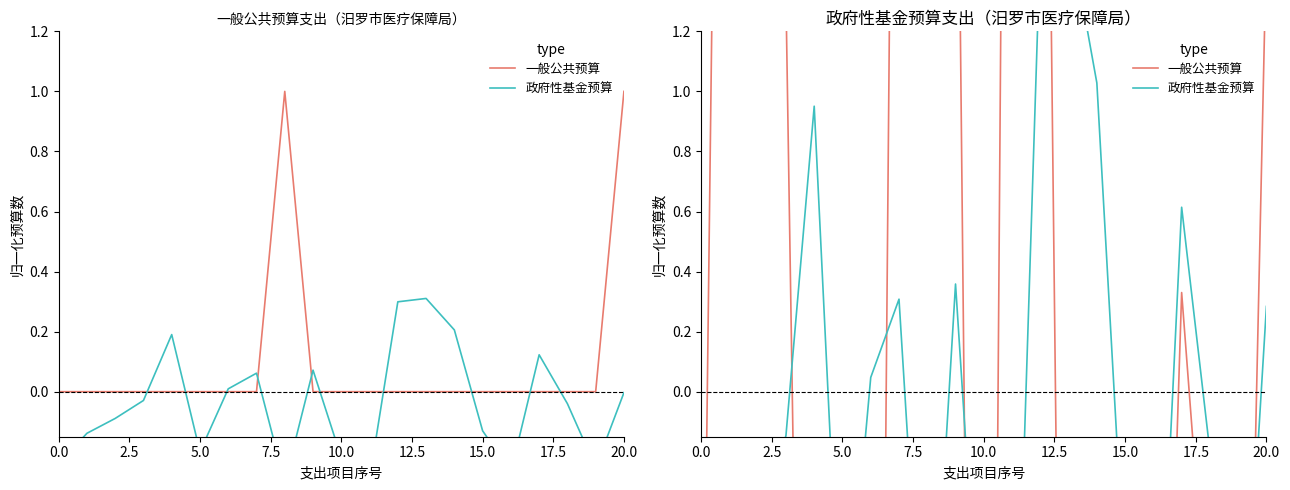

How many data points in 政府性基金预算 are less than 0?

12